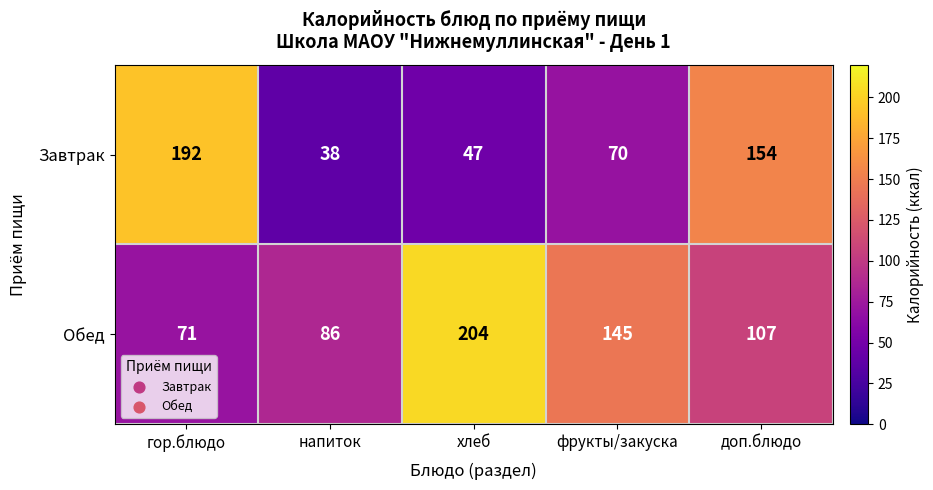

Which series has the largest range (max minus min)?

Завтрак